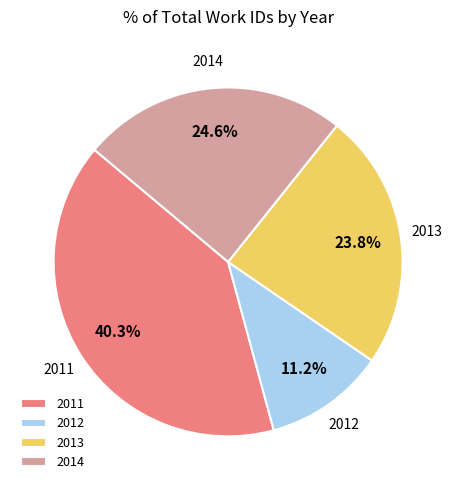

How many segments does this pie chart have?

4